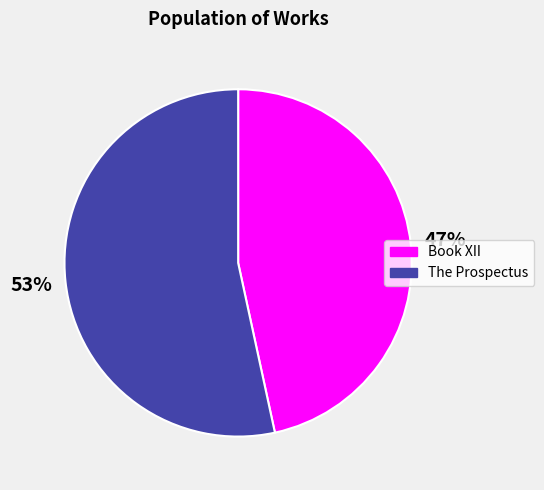

Count the number of slices in the pie.

2